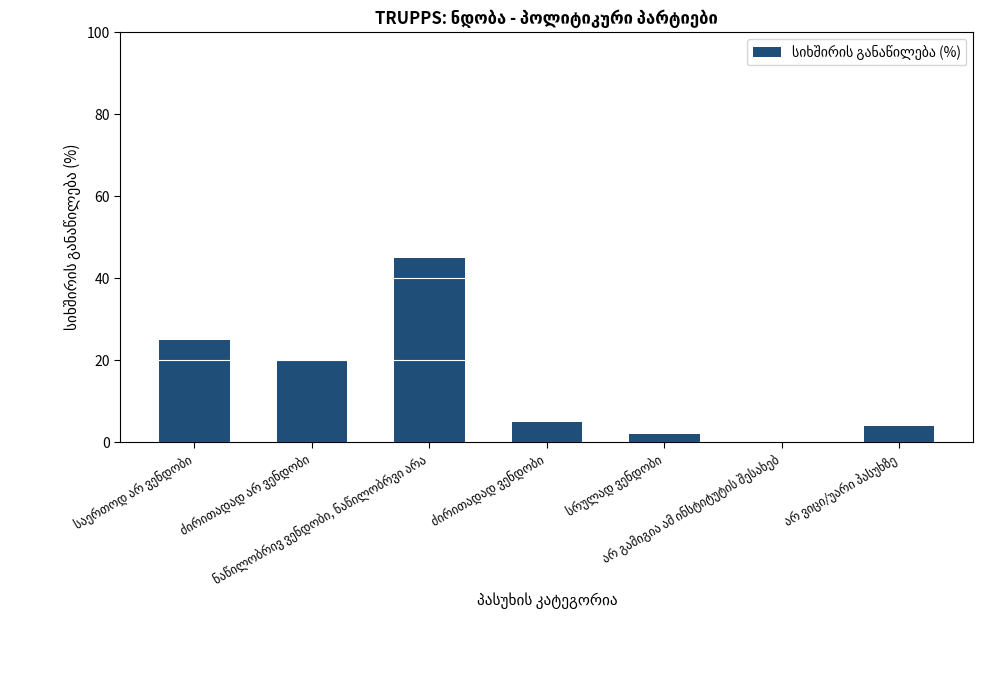

What is the maximum value shown in the chart?

45